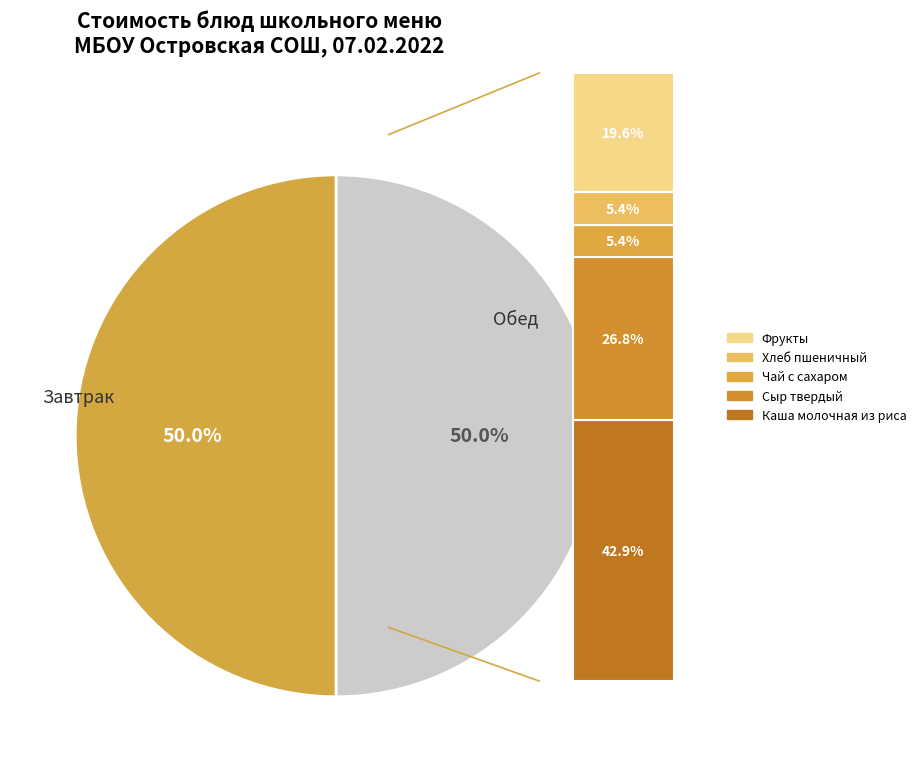

Is Хлеб пшеничный the majority of the pie?

No